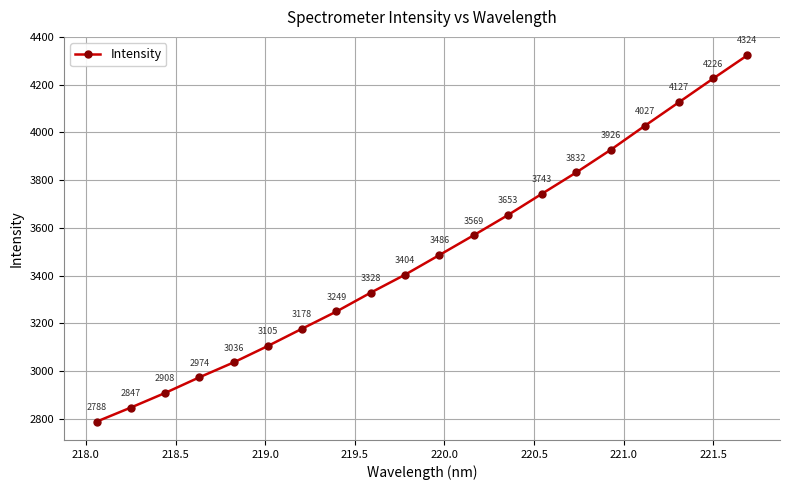

What is the smallest value displayed?

2787.7